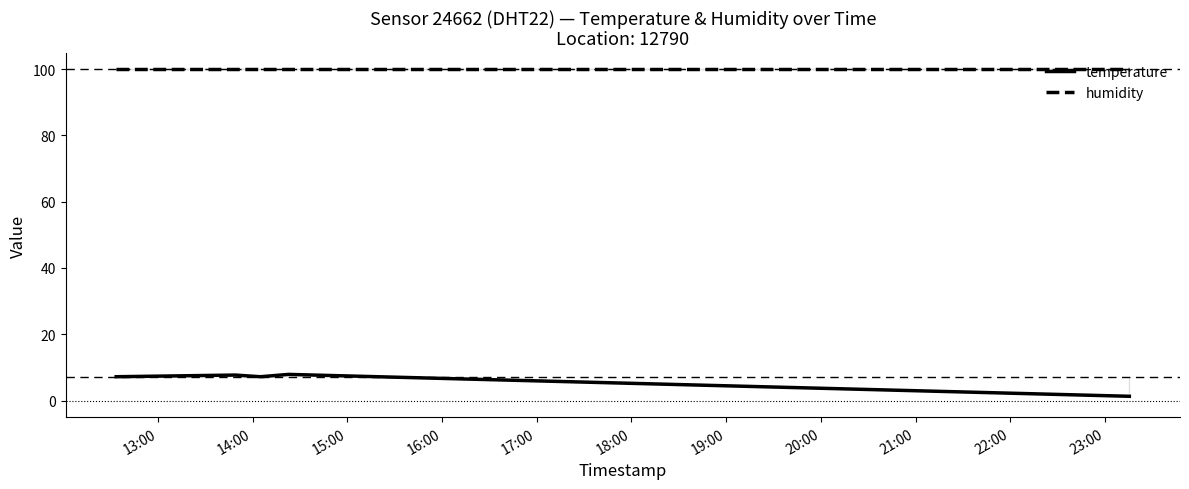

True or false: humidity and temperature cross at least once.

False